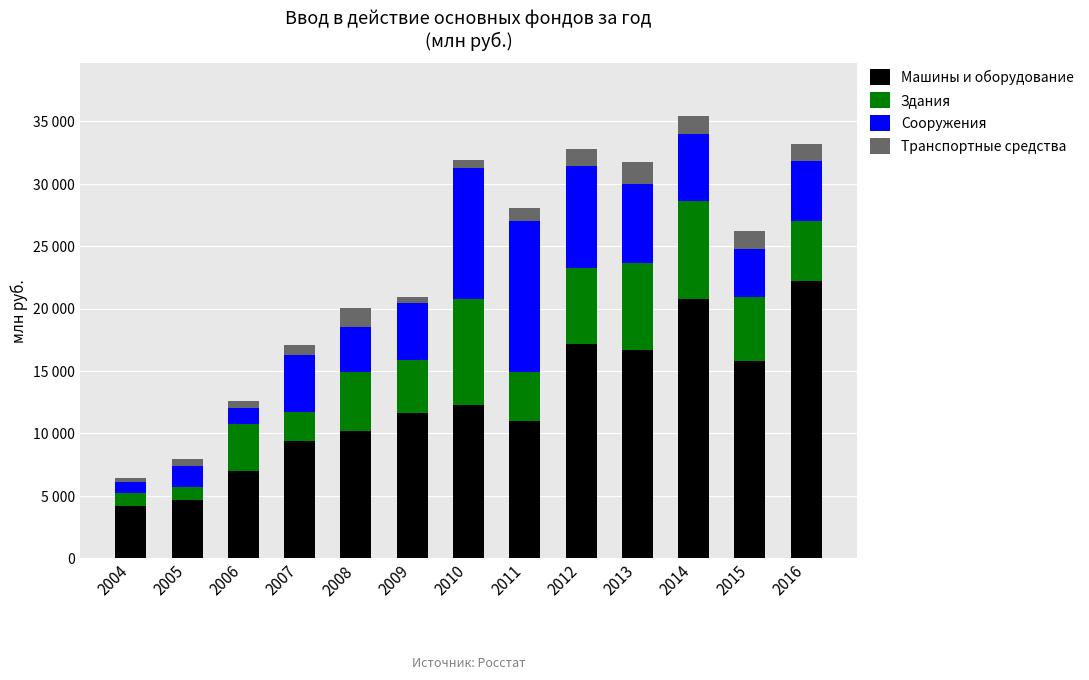

Rank the series by their maximum value, from lowest to highest.

Транспортные средства, Здания, Сооружения, Машины и оборудование